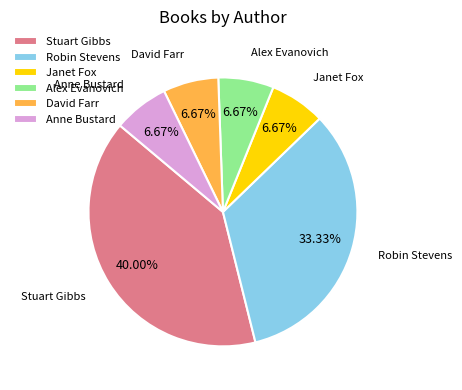

What is the largest slice in the pie chart?

Stuart Gibbs